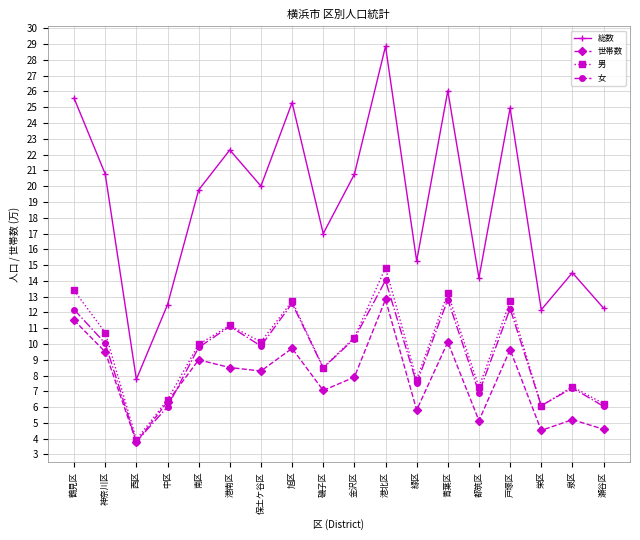

How many categories are shown in the chart?

18